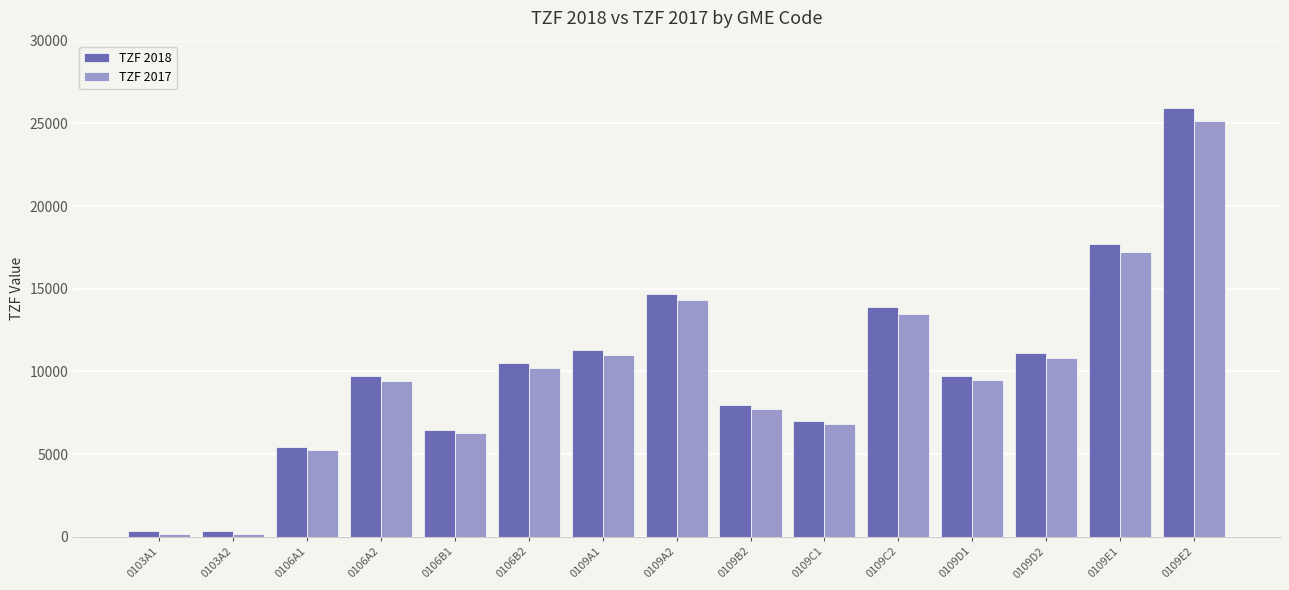

Count the number of data series in this chart.

2